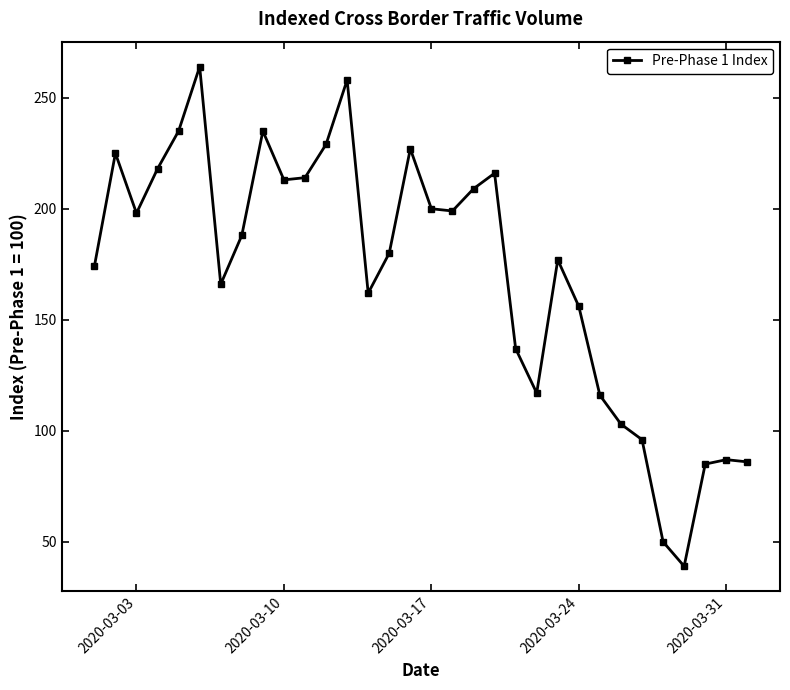

Count the number of data series in this chart.

1